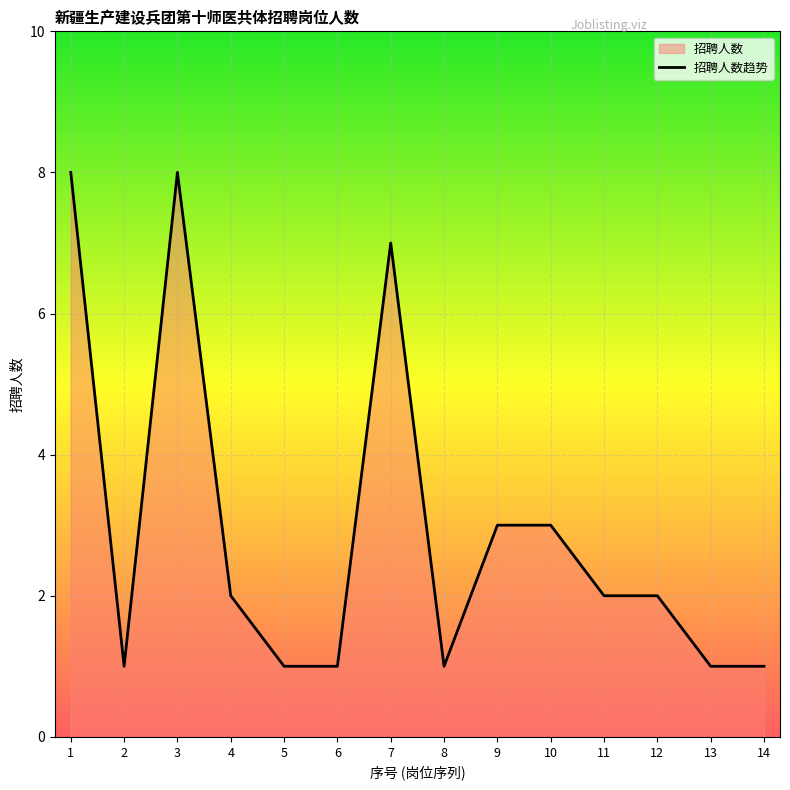

The value at 13 is 1. True or false?

True